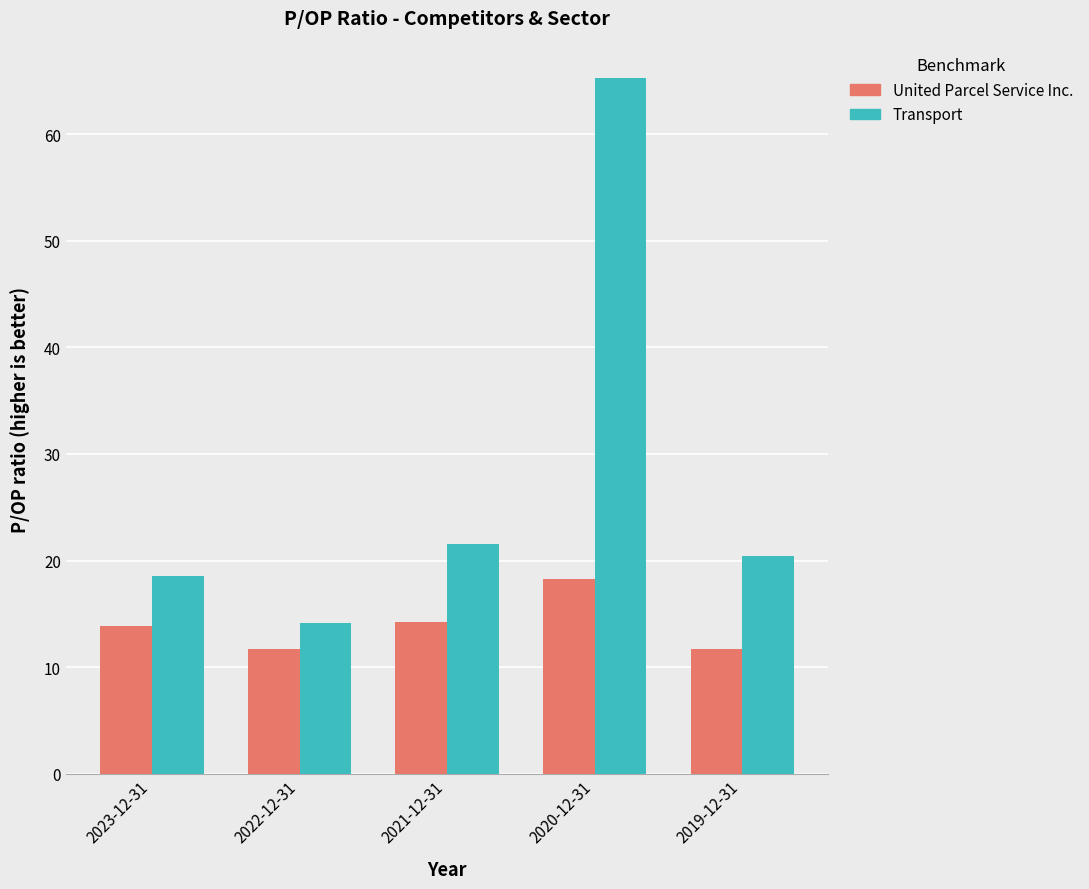

Rank the series by their average value, from highest to lowest.

Transport, United Parcel Service Inc.